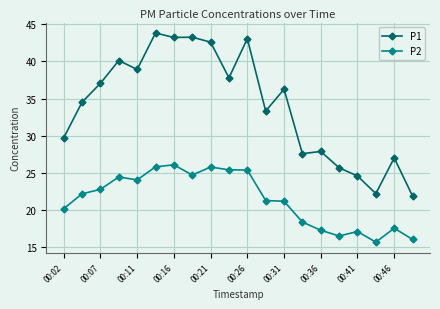

How many distinct data groups are displayed?

2